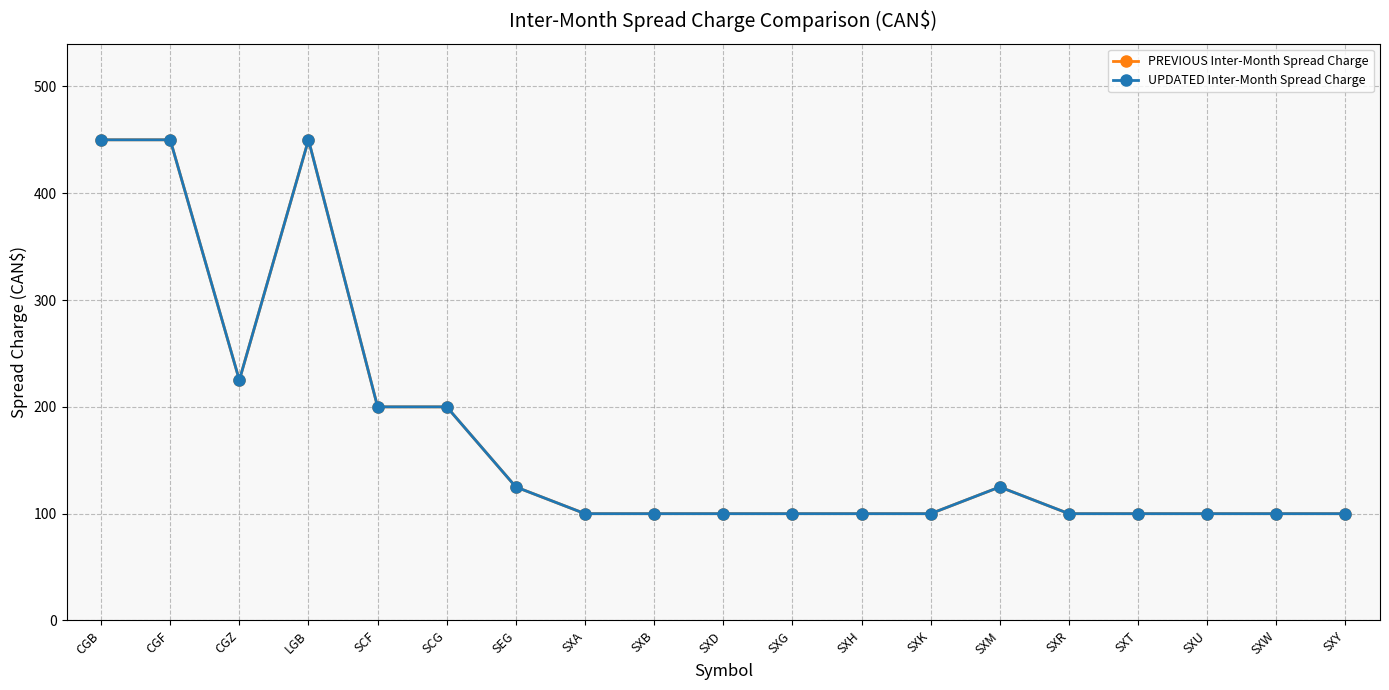

What is the smallest value displayed?

100